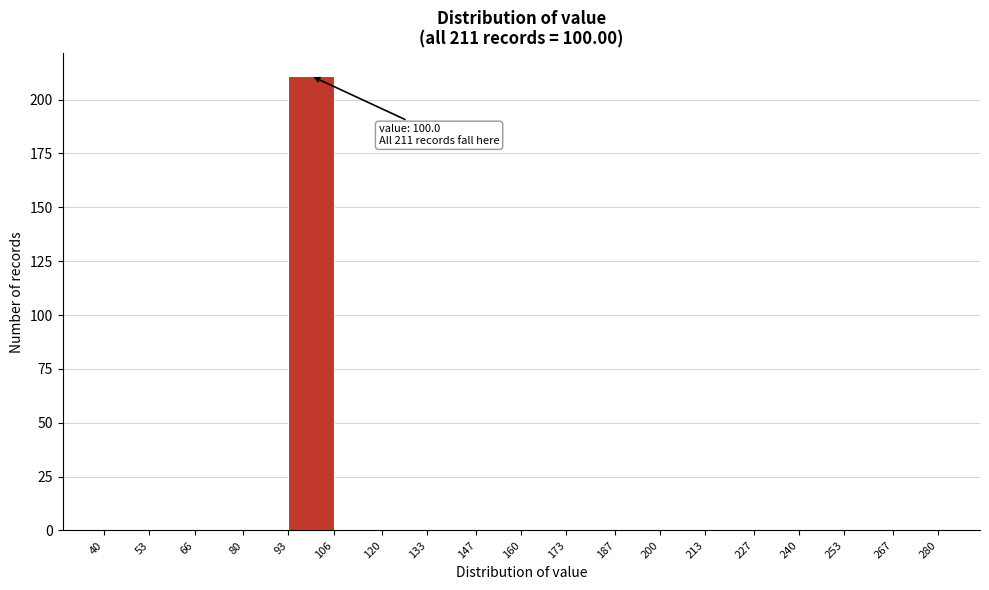

Which range on the x-axis has the tallest bar?

93 to 106